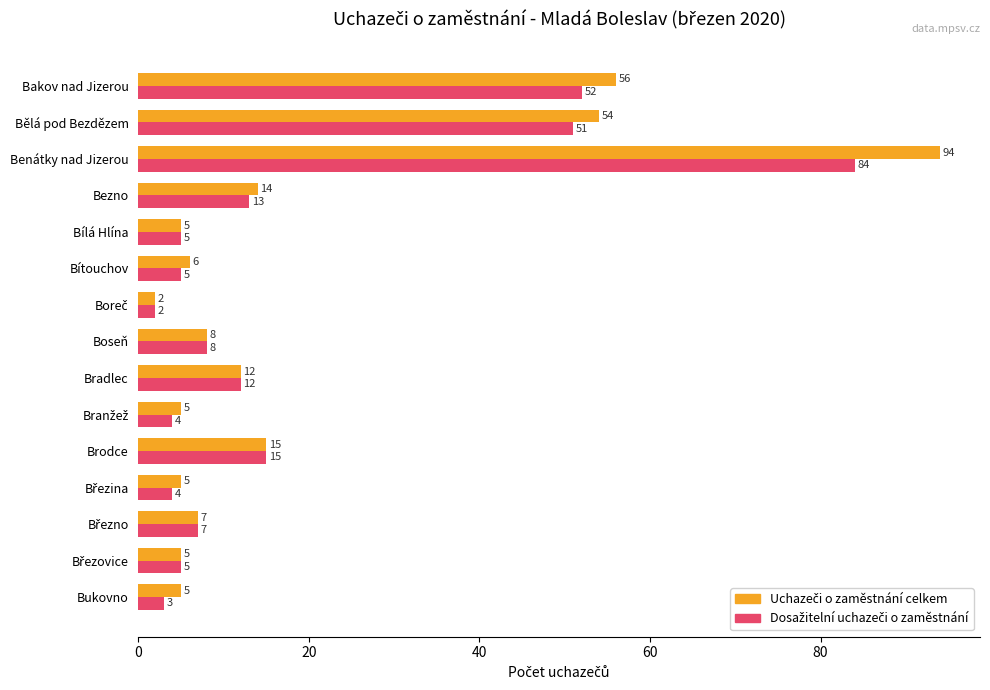

At how many categories does at least one series exceed 73?

1